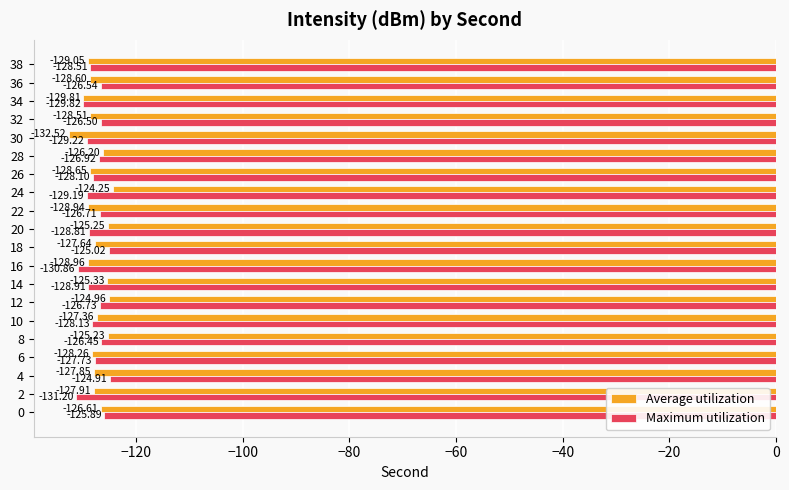

At which category is the sum across all series the highest?

8